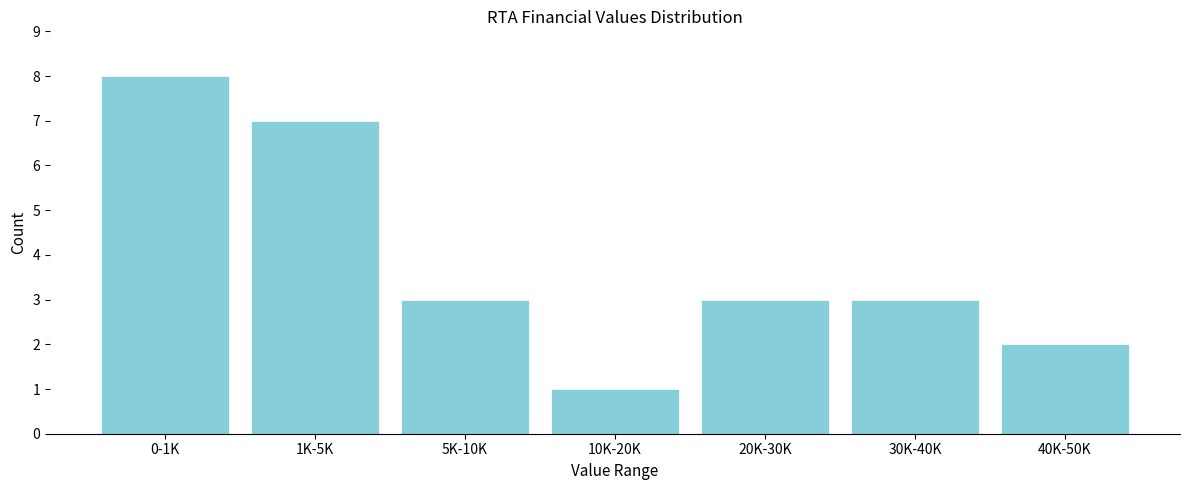

Reading left to right, what are all the values shown in this chart?

0-1K=8	1K-5K=7	5K-10K=3	10K-20K=1	20K-30K=3	30K-40K=3	40K-50K=2